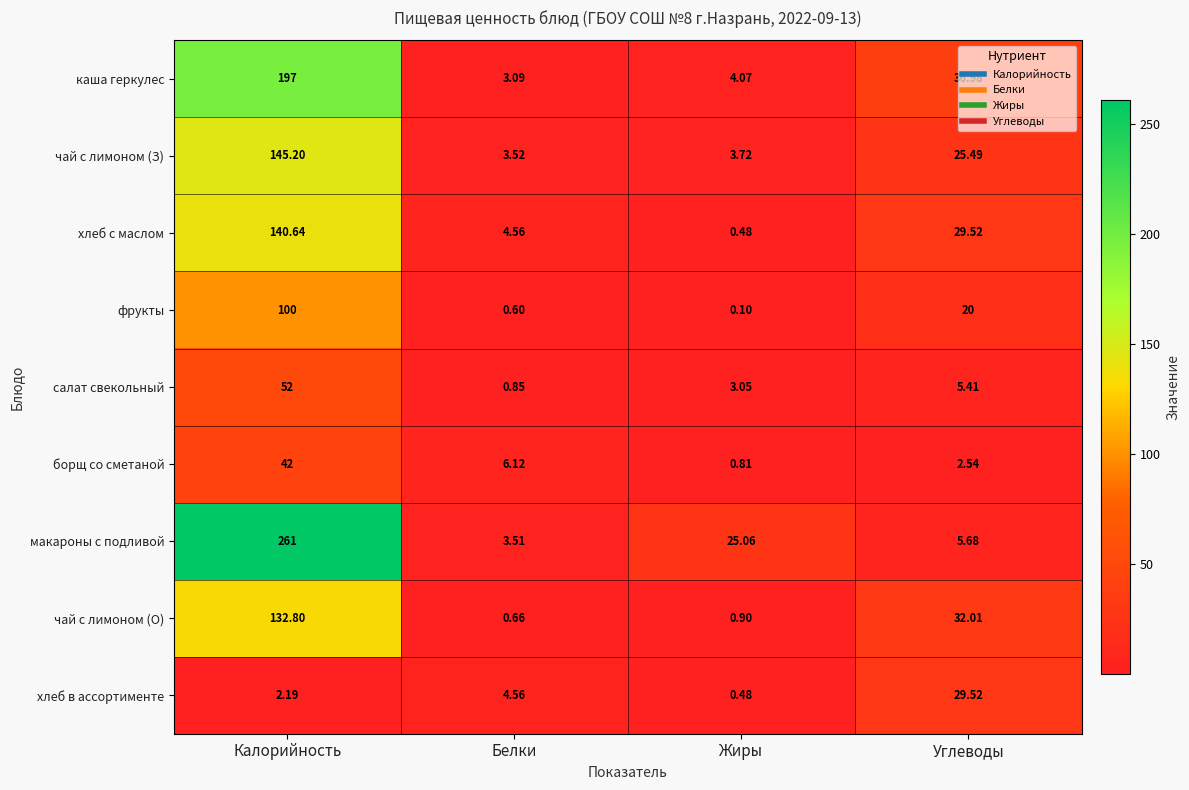

Which series has the widest spread of values?

макароны с подливой